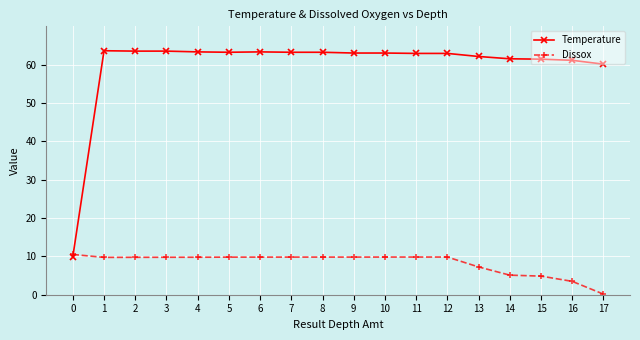

What is the sum of all Temperature values?

1074.7